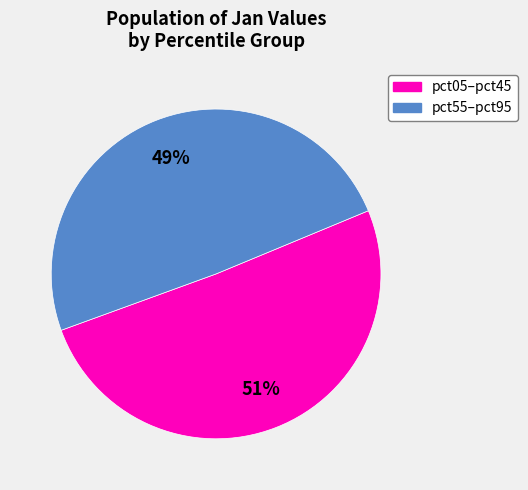

To the nearest percent, what is the average slice percentage?

50%